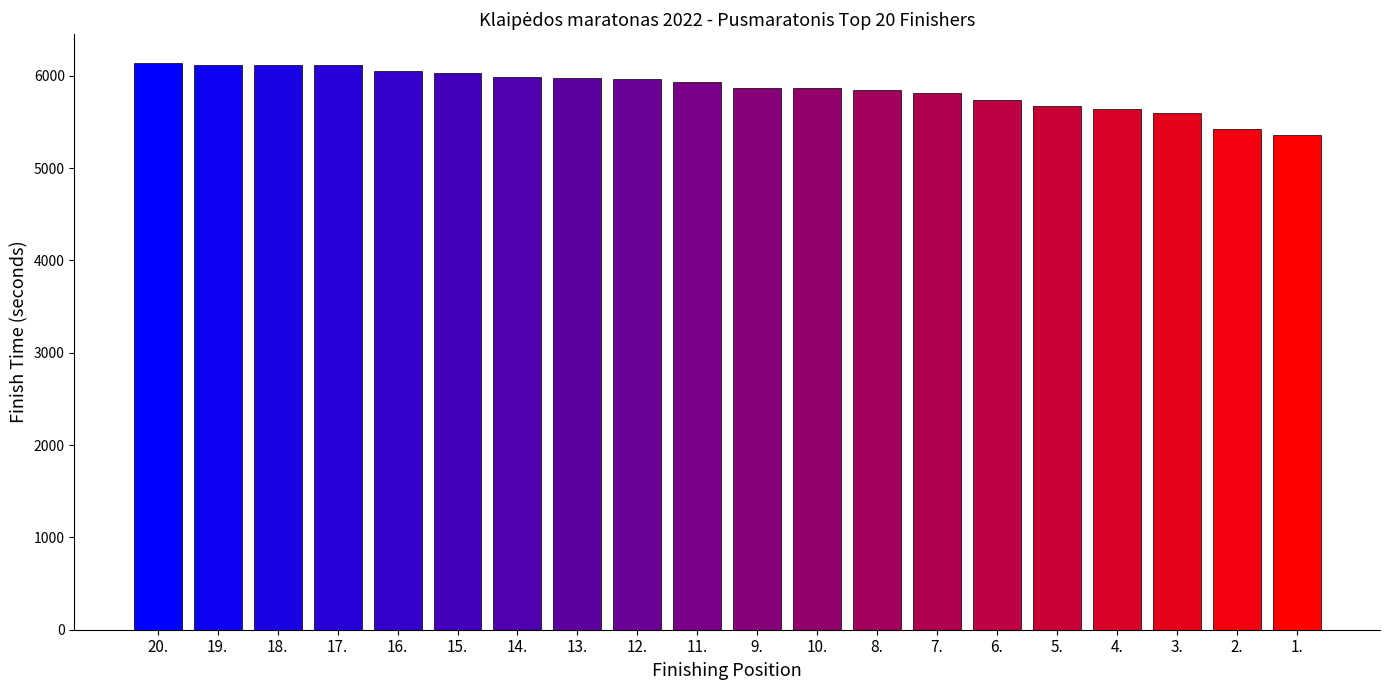

What is the minimum value shown in the chart?

5362